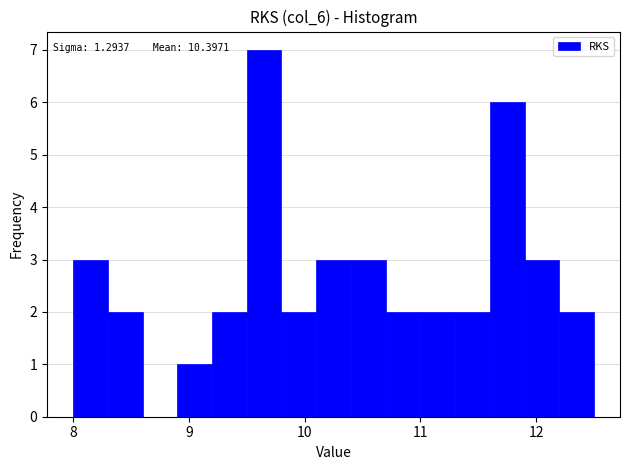

Around what value on the x-axis is the tallest bar? Give the approximate position of its centre, as read against the axis.

9.7